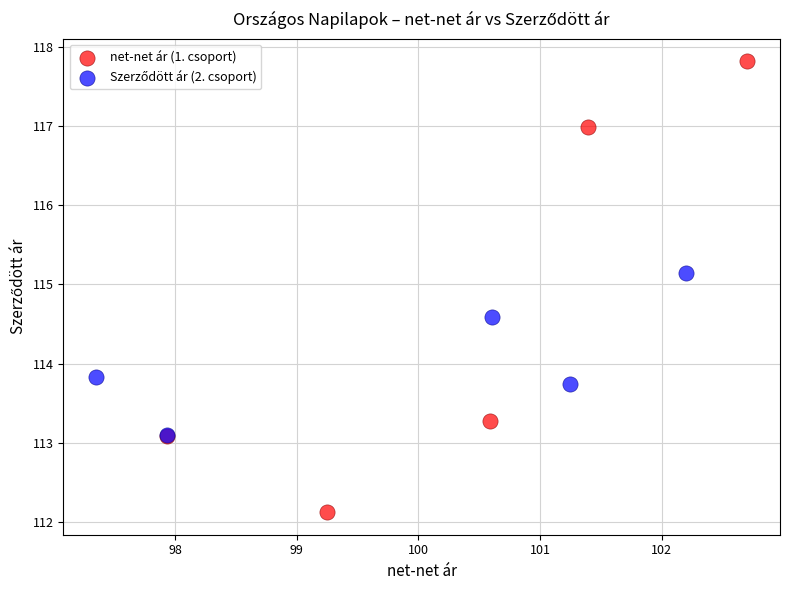

Which series has the widest spread of Y values?

net-net ár (1. csoport)